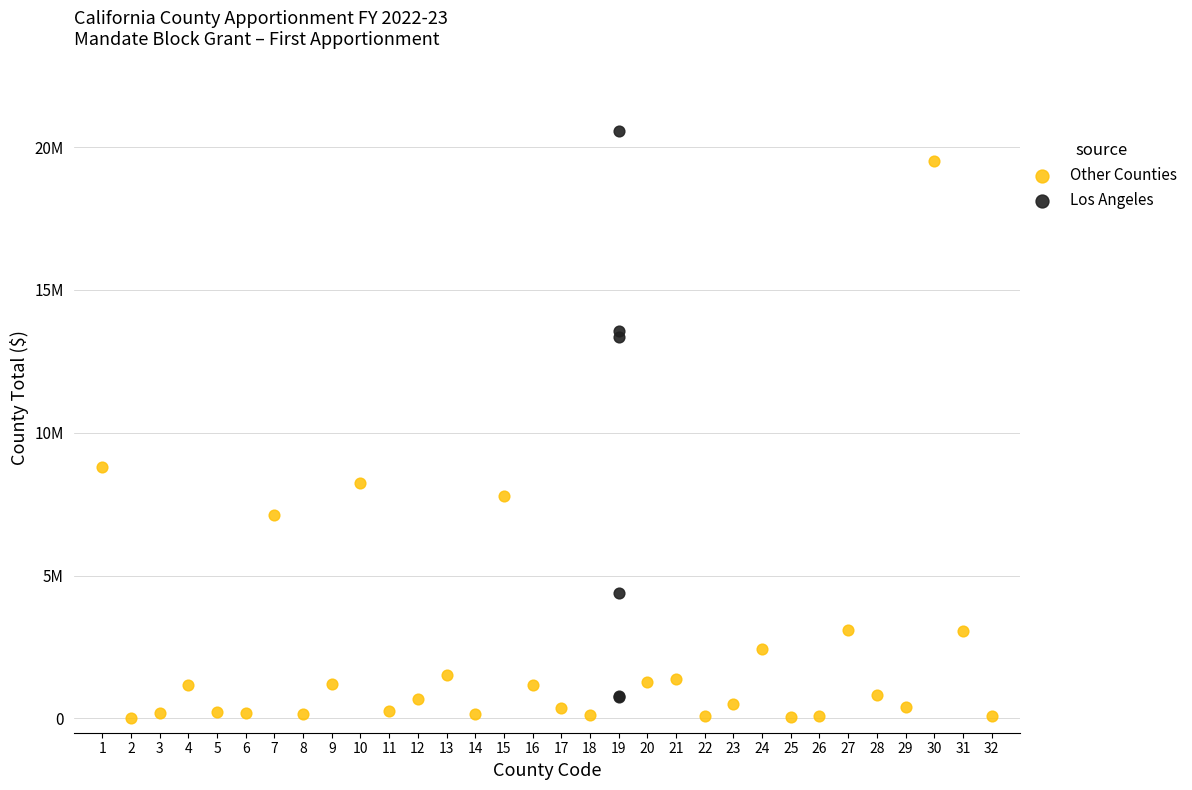

Which series has the widest spread of Y values?

Los Angeles